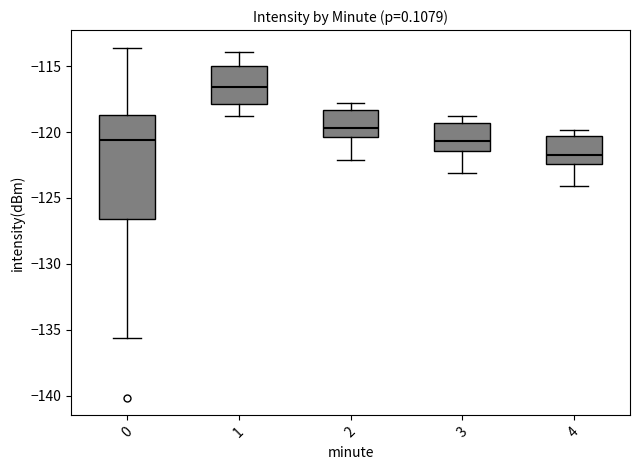

Comparing the boxes themselves (not the whiskers), which one is the tallest?

0